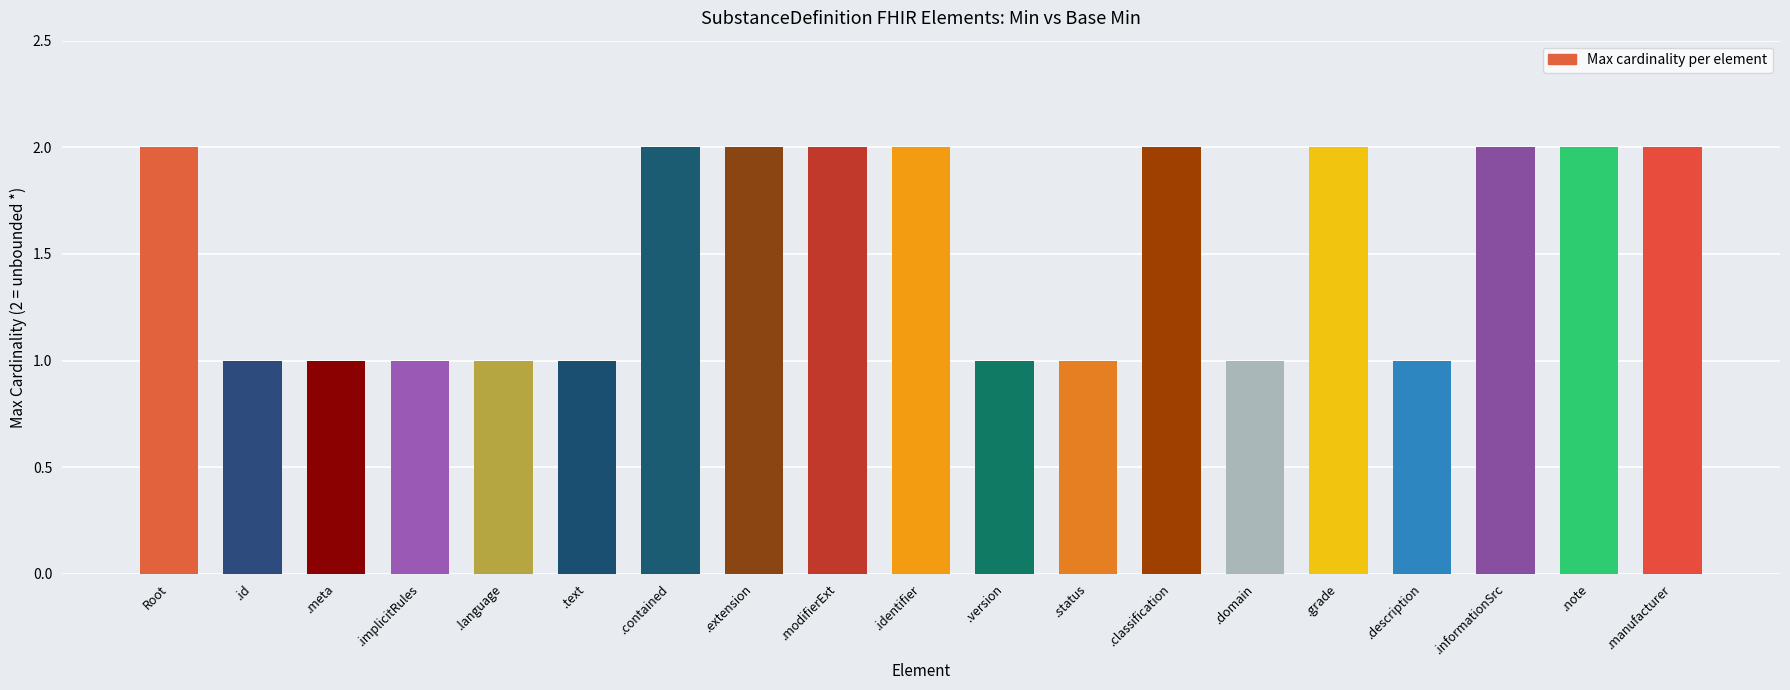

What is the label of the 14th bar from the left?

.domain